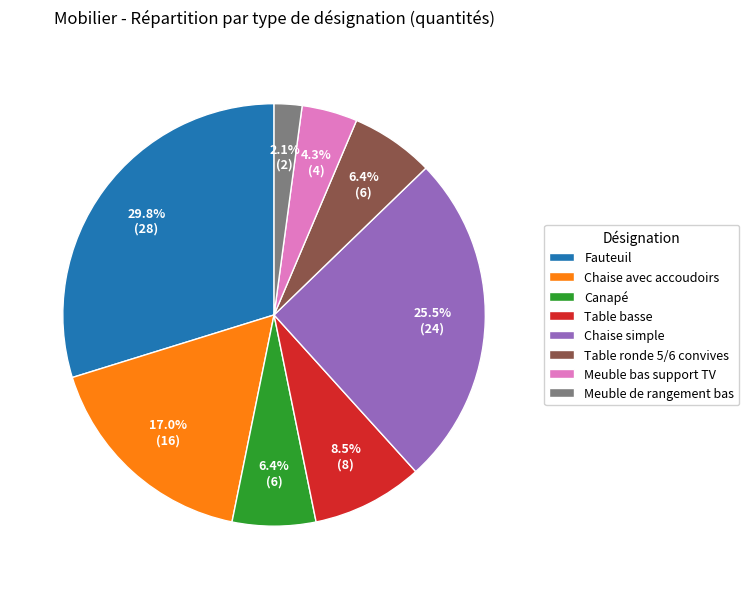

How much of the chart is everything except Meuble bas support TV?

95.7%